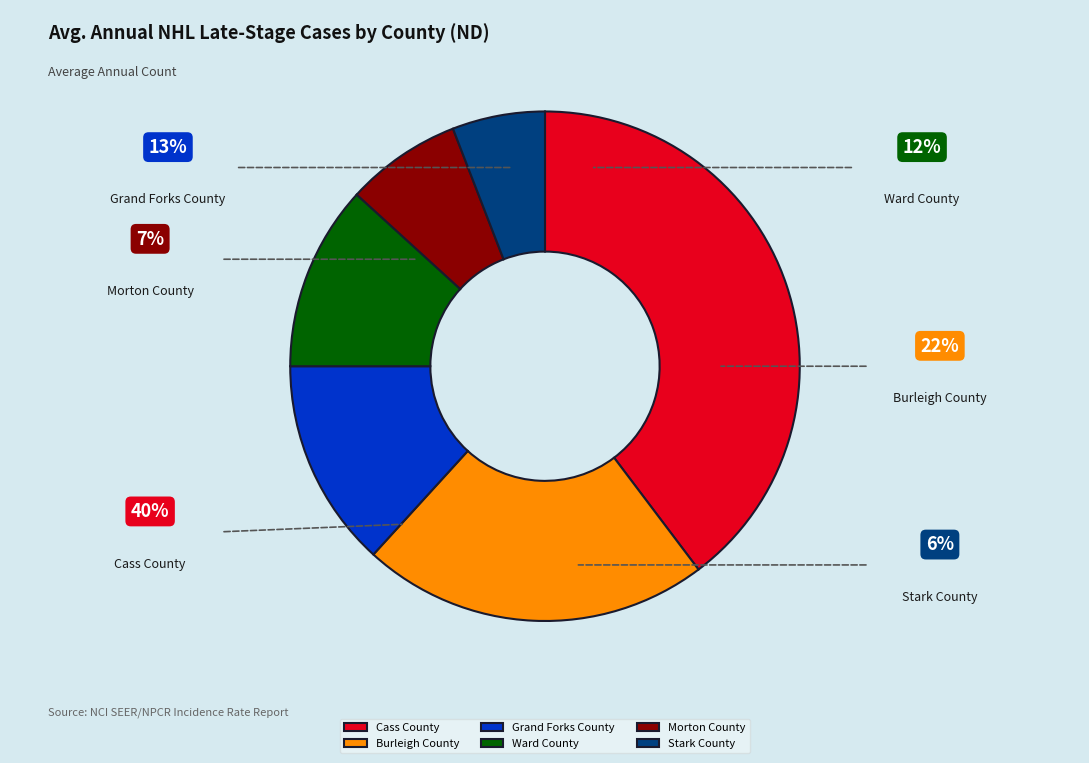

What percentage is NOT represented by Grand Forks County?

86.8%